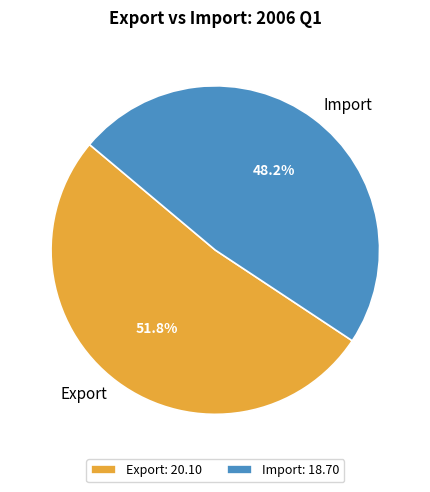

True or false: Import accounts for 55% of the total.

False